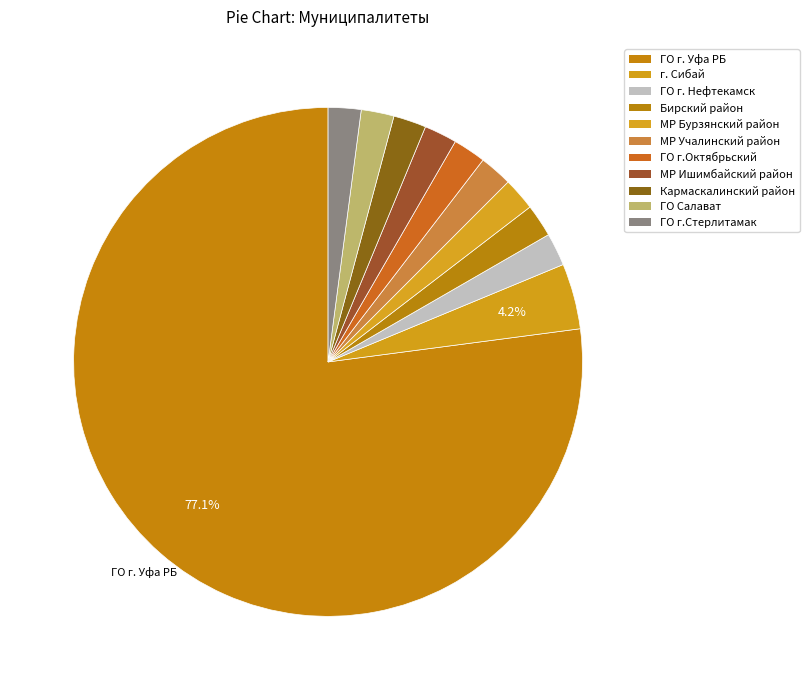

What is the ratio of the value at ГО г. Нефтекамск to the value at МР Бурзянский район?

1.0